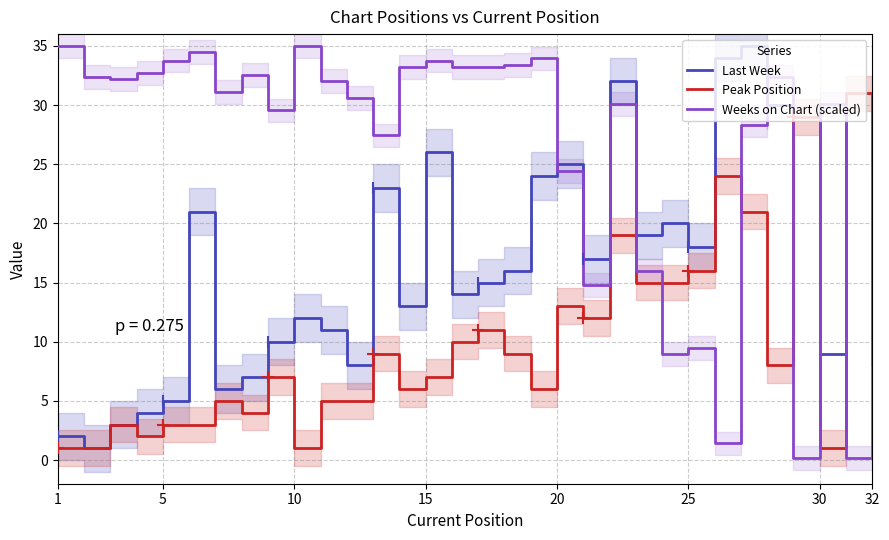

Does the chart have visible grid lines?

Yes